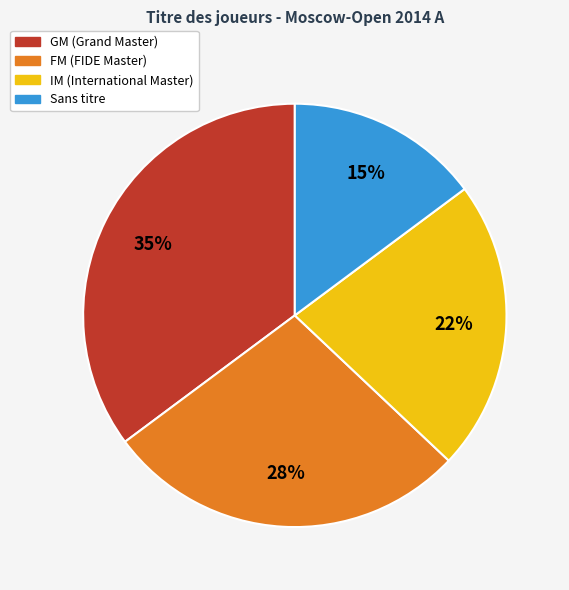

Is there any slice that represents more than half of the pie?

No